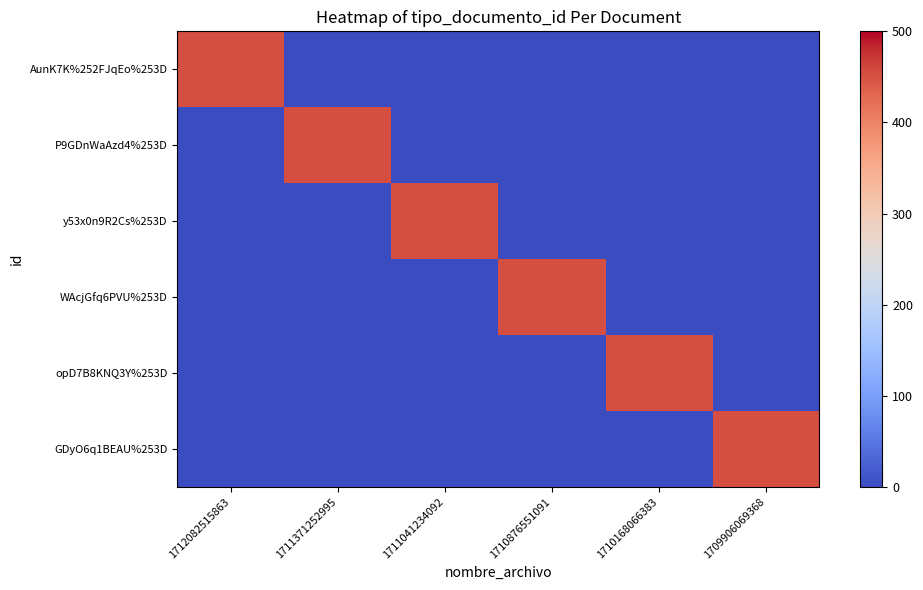

At 1712082515863, list the series in order from smallest to largest.

P9GDnWaAzd4%253D, y53x0n9R2Cs%253D, WAcjGfq6PVU%253D, opD7B8KNQ3Y%253D, GDyO6q1BEAU%253D, AunK7K%252FJqEo%253D